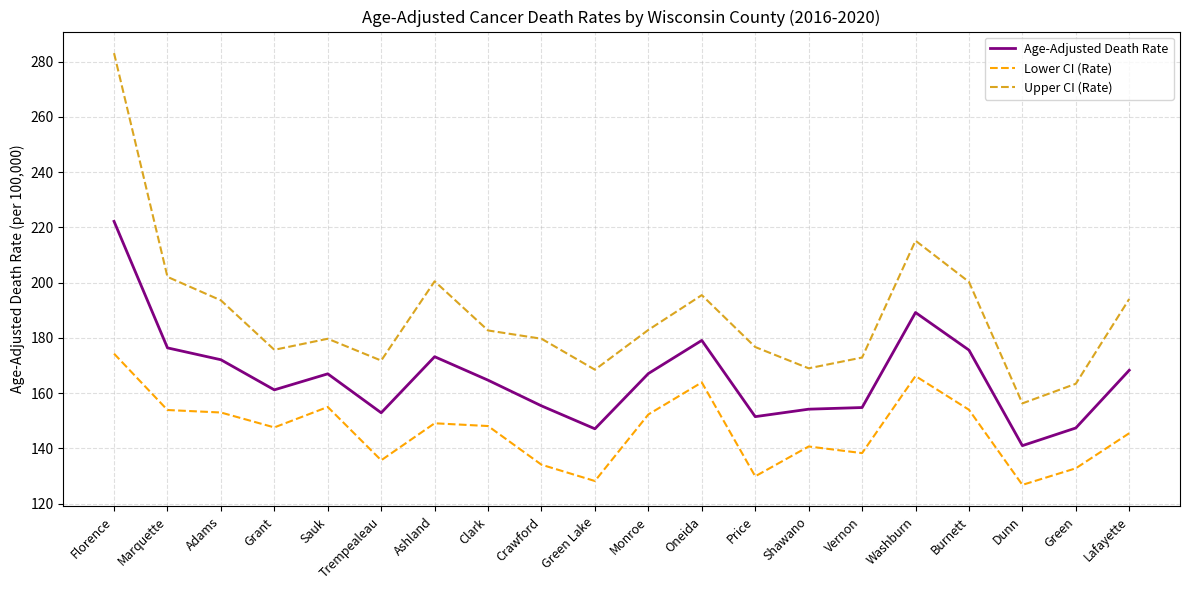

Does the chart display data point markers on the line(s)?

No